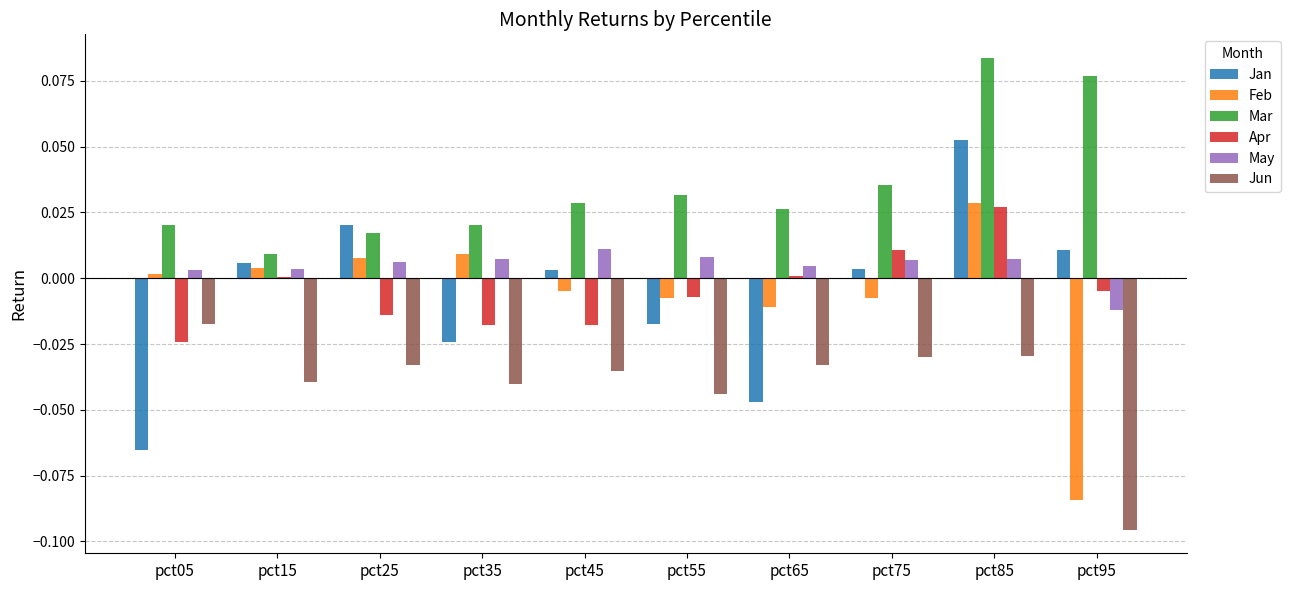

Which series changed the most between pct55 and pct65?

Jan